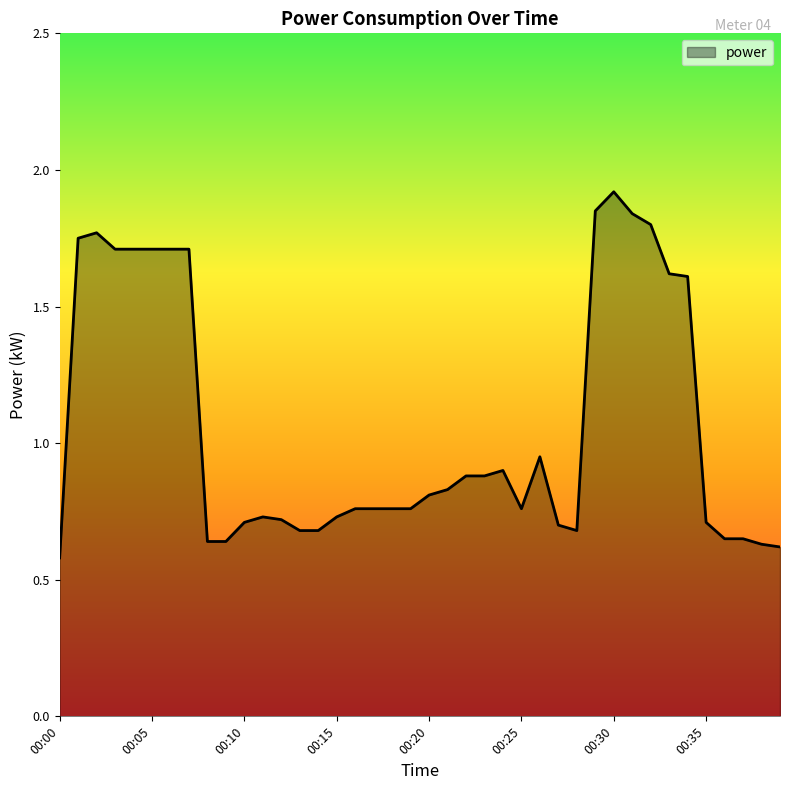

What is the difference between the maximum and minimum values?

1.3